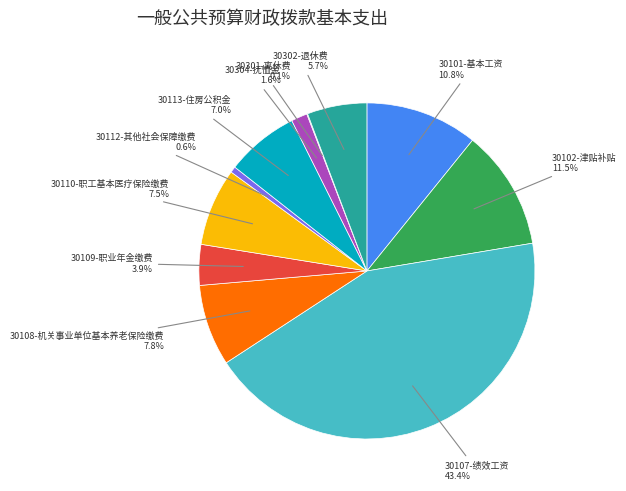

Is there a majority slice in this chart?

No